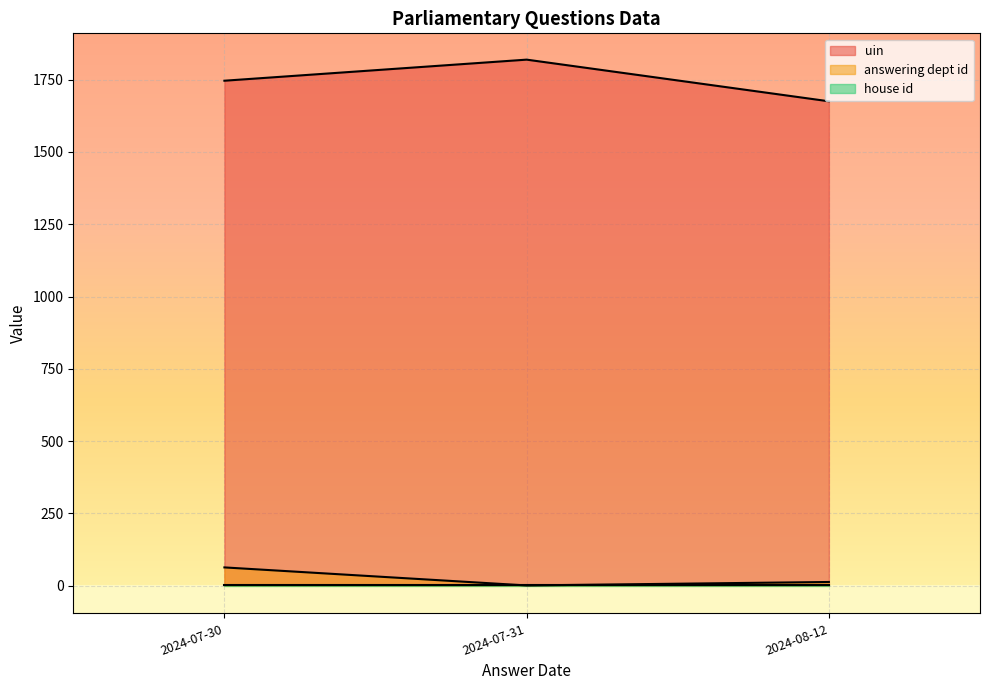

Which label corresponds to the largest value in the chart?

2024-07-31